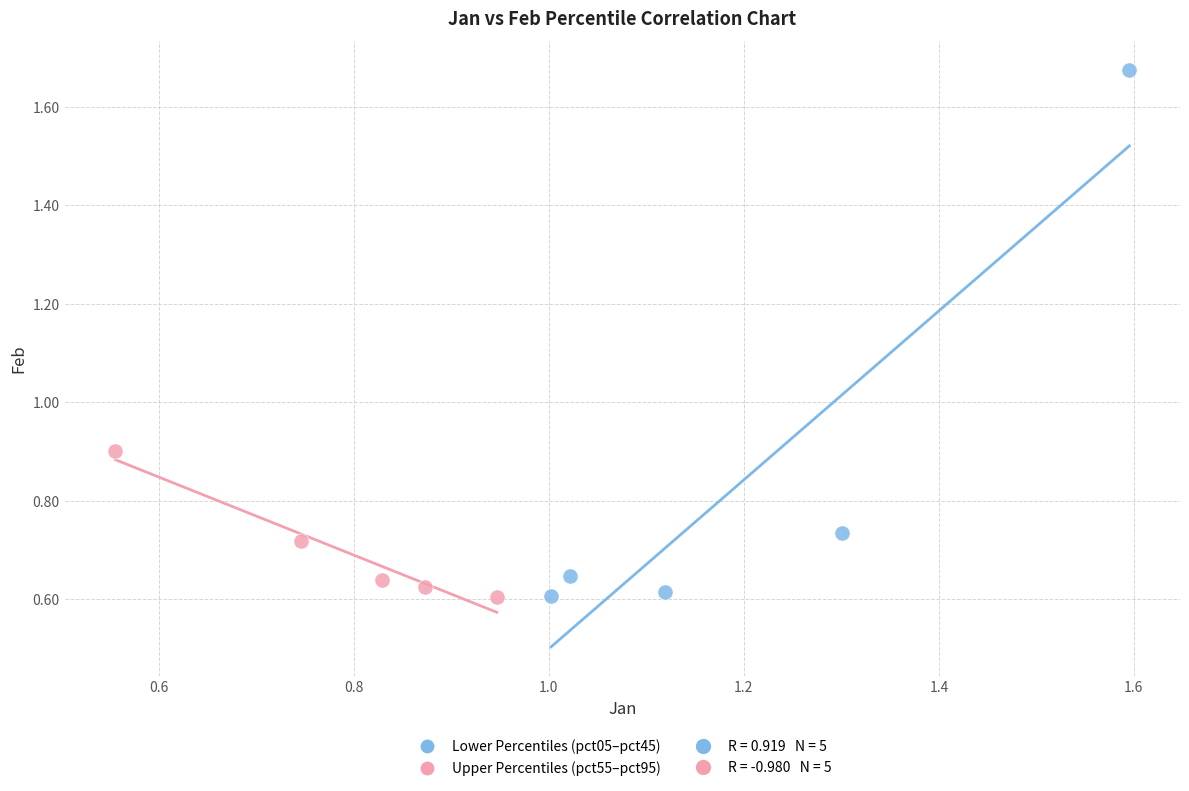

Which series reaches the maximum Y coordinate?

Lower Percentiles (pct05–pct45)